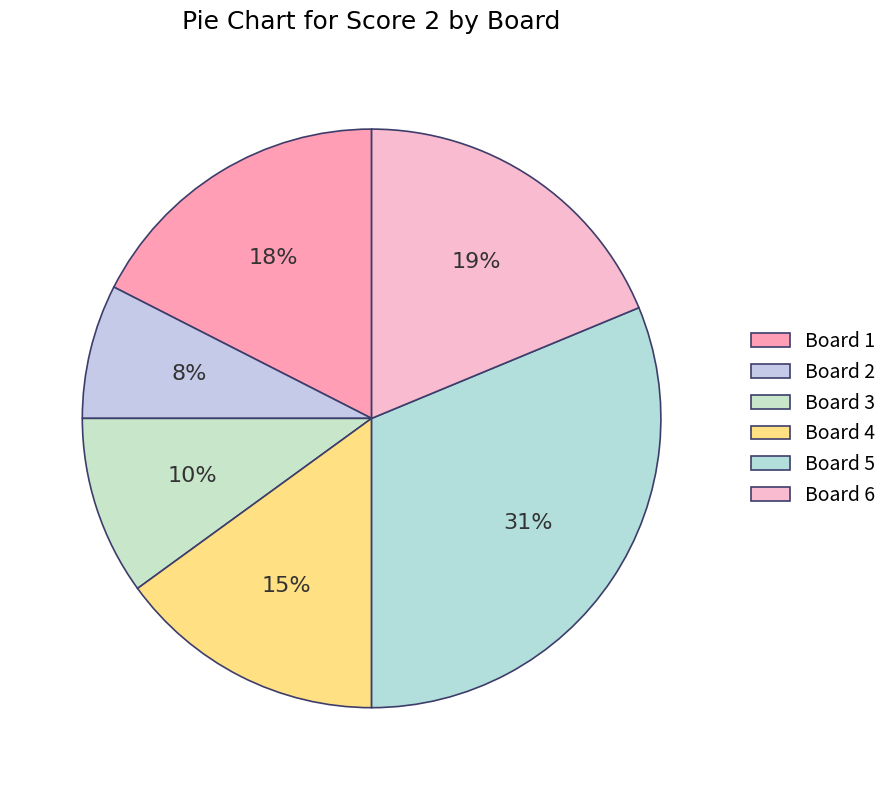

Does Board 4 account for over 50% of the chart?

No